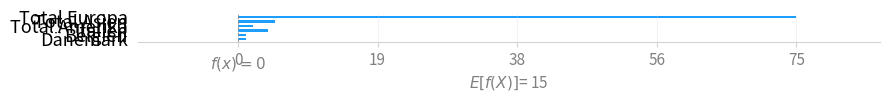

How many data points are less than 4?

3